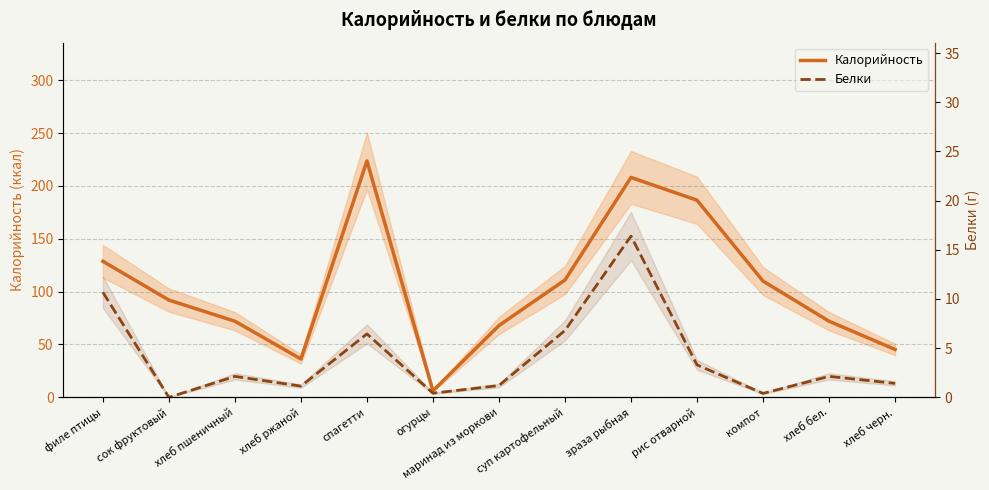

The value of Белки at компот is 0.6. True or false?

False